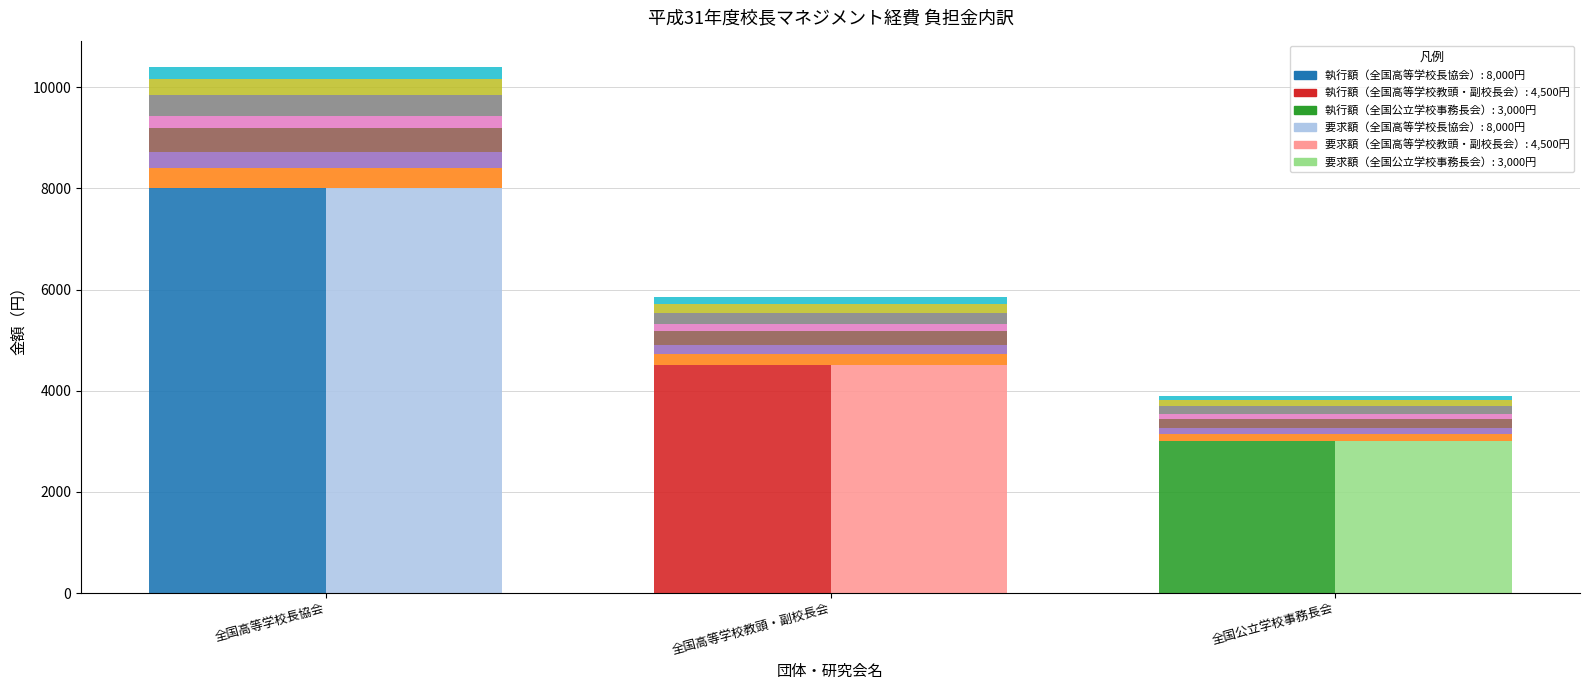

What position from the right is 全国高等学校長協会?

3